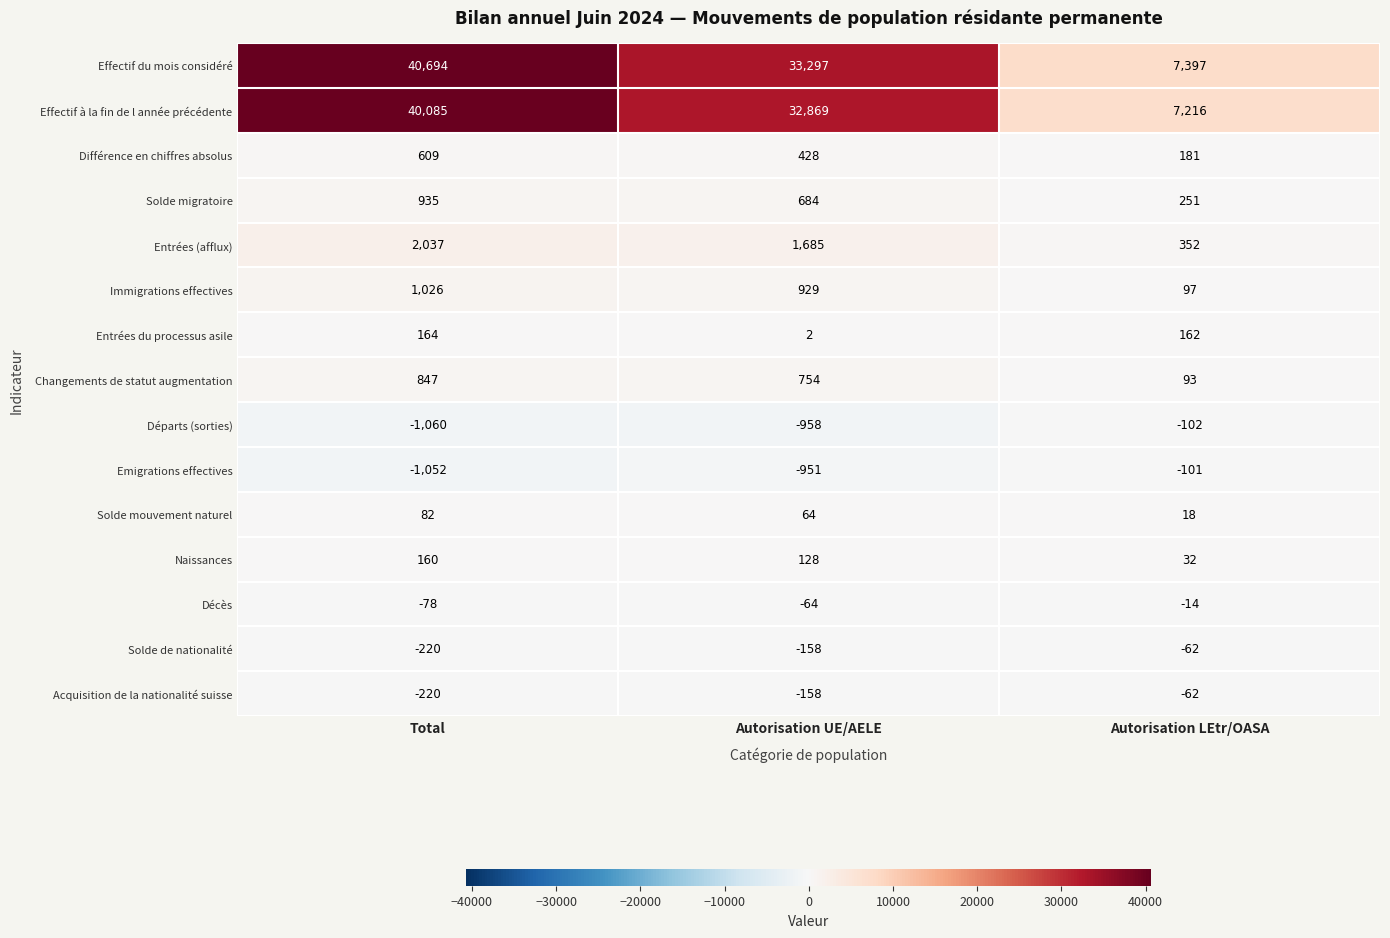

What is the difference between the maximum and minimum values in the Différence en chiffres absolus series?

428